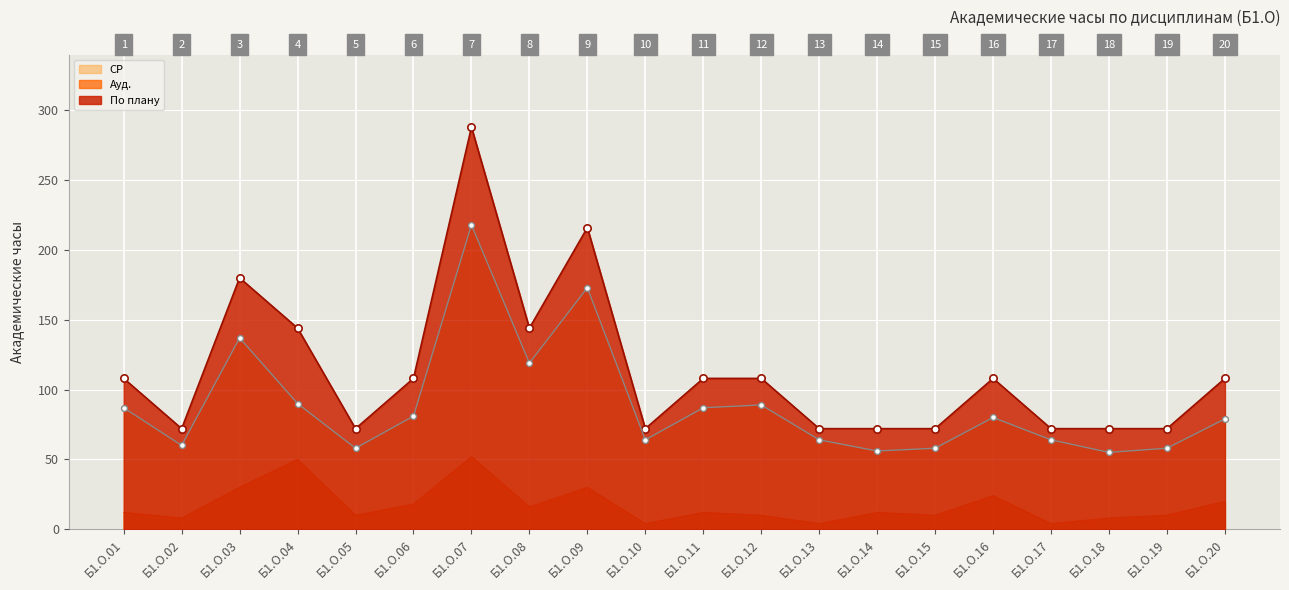

What are all the series names shown in the legend?

По плану, Ауд., СР